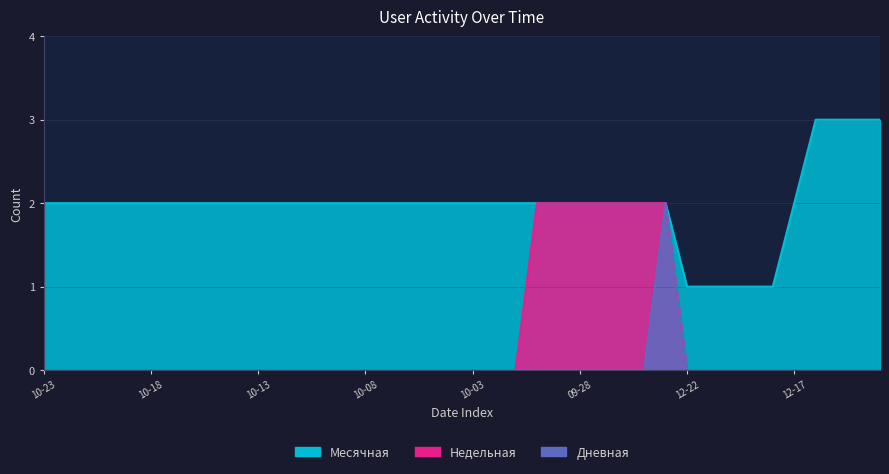

What position from the right is 10-13?

30